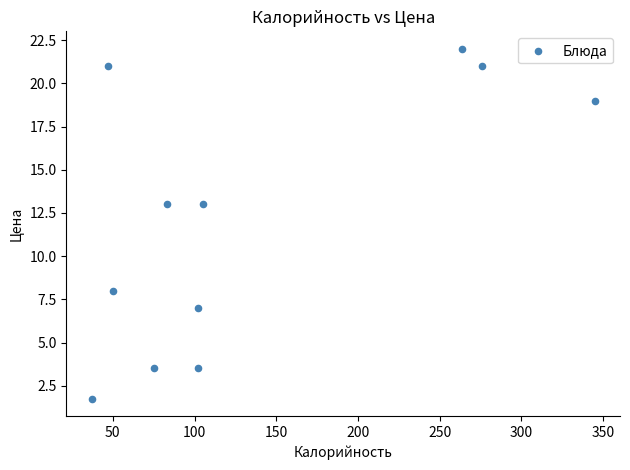

What is the average Y value?

12.1